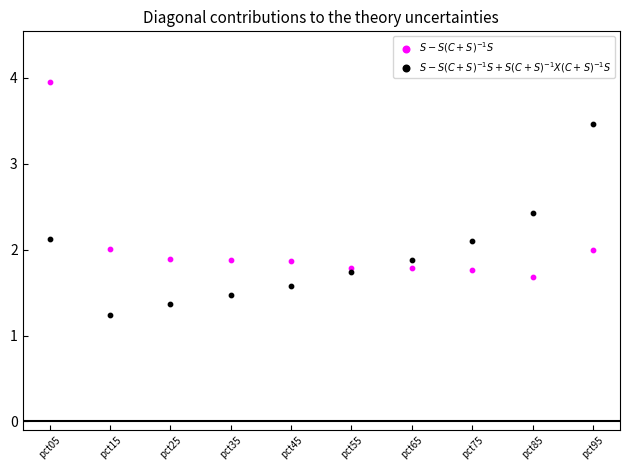

Which series reaches the minimum Y coordinate?

$S - S(C+S)^{-1}S + S(C+S)^{-1}X(C+S)^{-1}S$